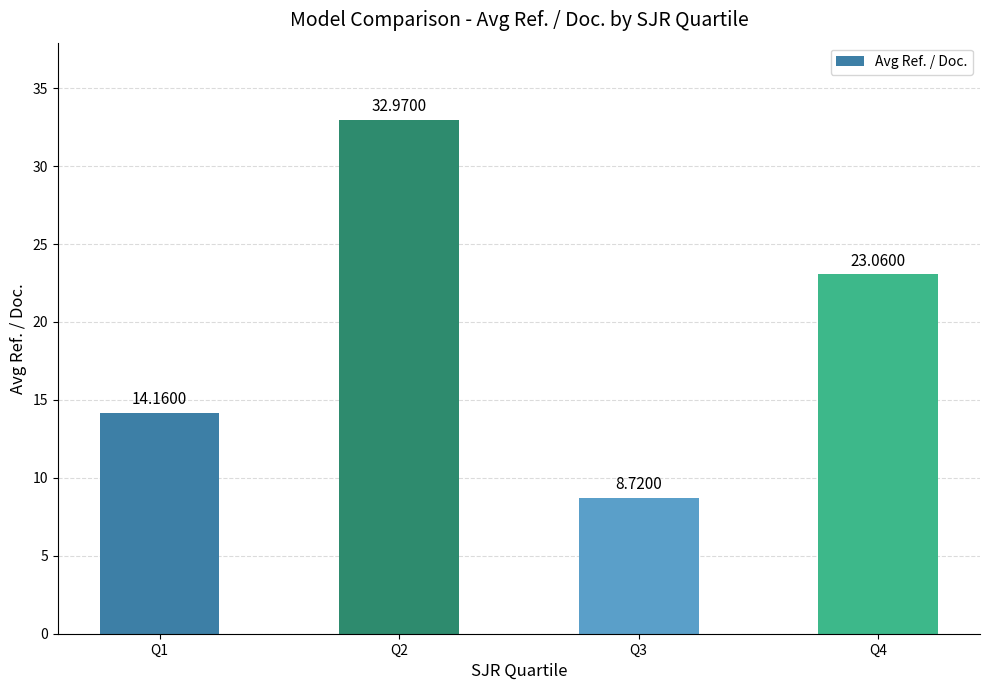

Reading right to left, what are all the values shown in this chart?

23.1	8.7	33.0	14.2